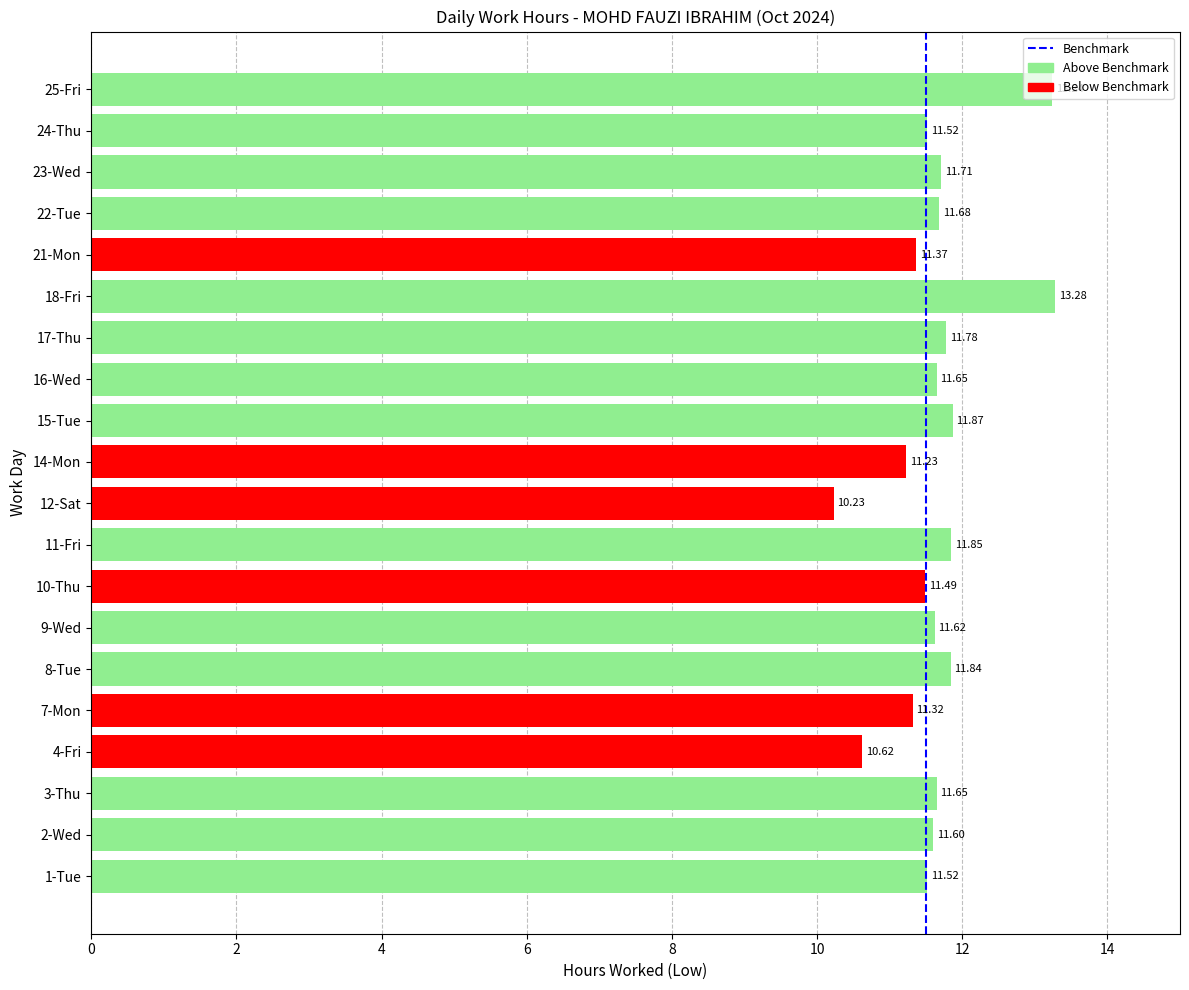

What is the change in value from 4-Fri to 23-Wed?

+1.1